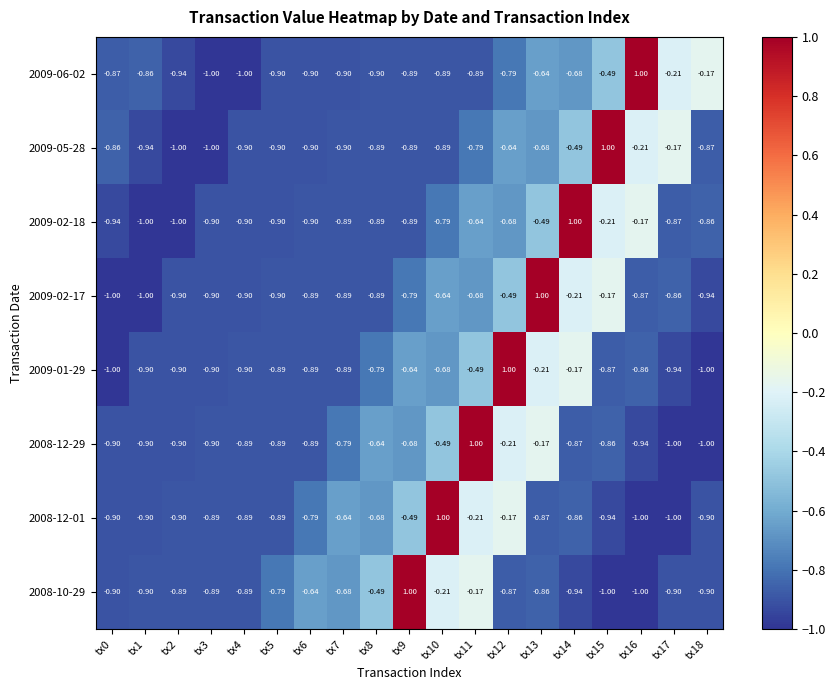

How many values in 2009-06-02 are above zero?

1